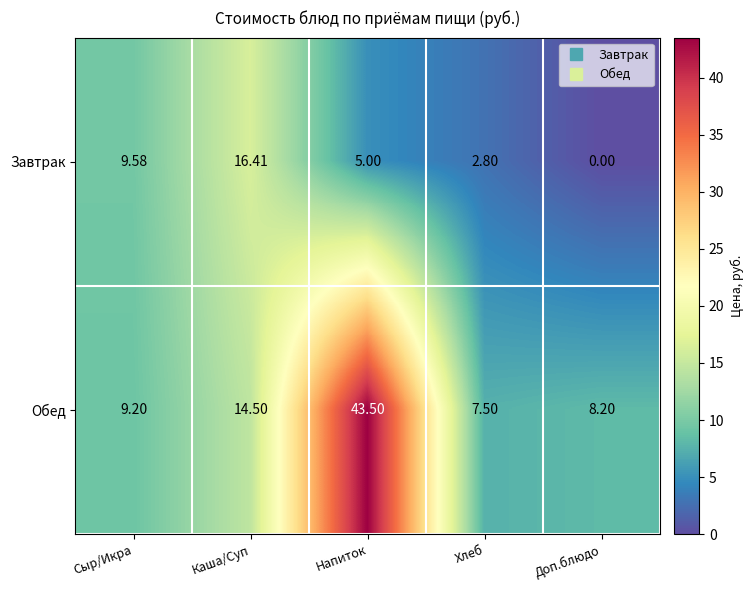

What is the spread (max minus min) of values at Сыр/Икра?

0.4